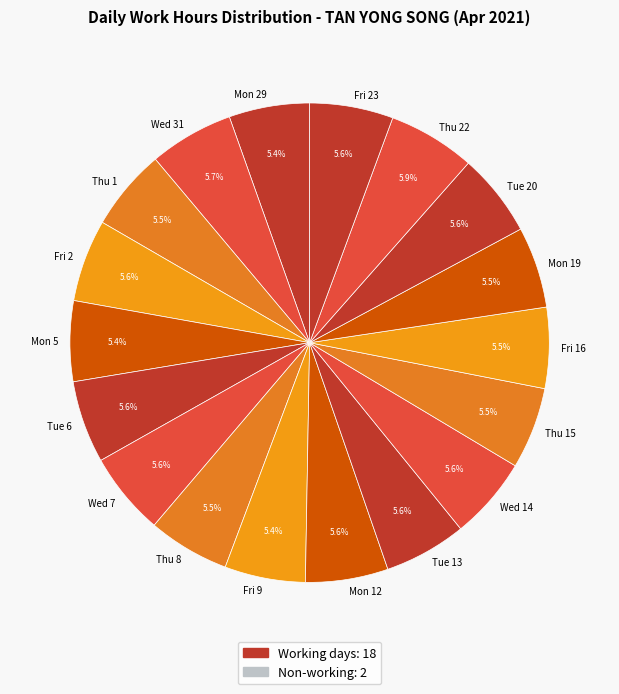

Is it true that Thu 8 is 1% of the pie?

False